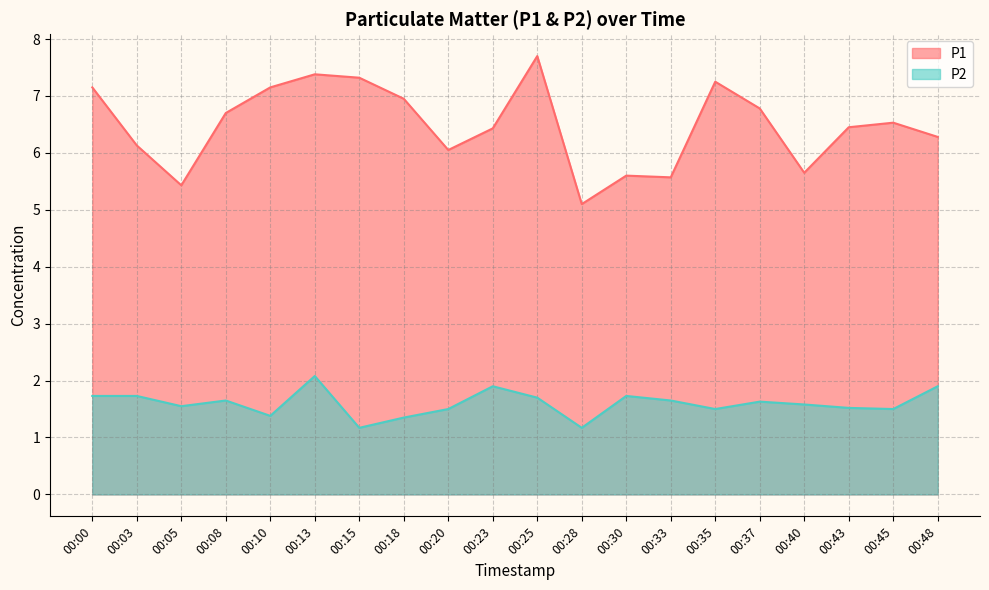

At 00:48, list the series in order from smallest to largest.

P2, P1